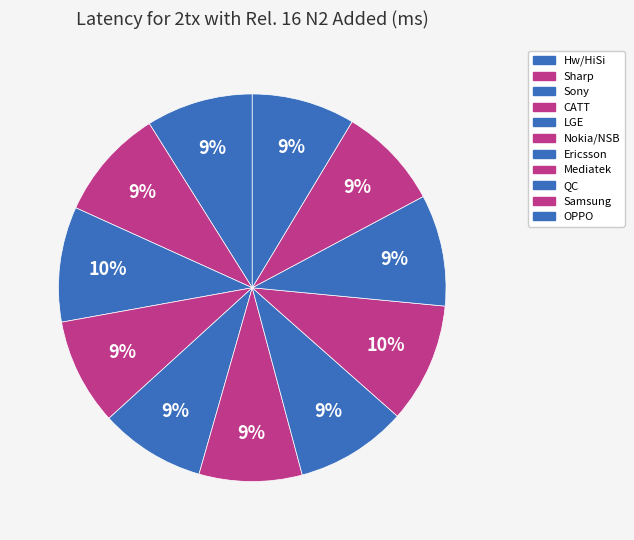

Does any single category account for the majority?

No